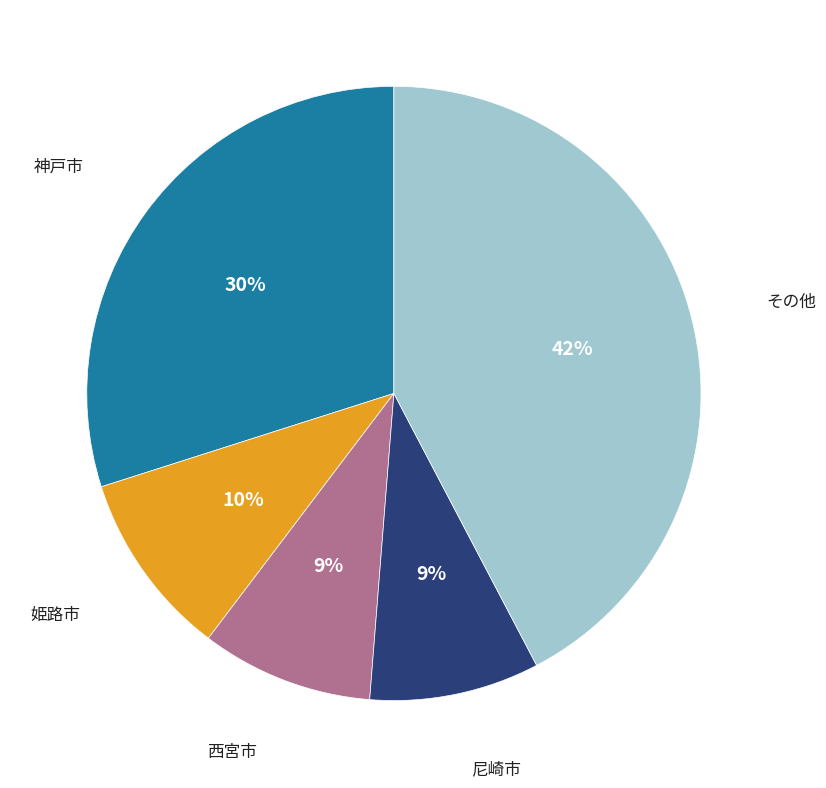

Does any single category account for the majority?

No